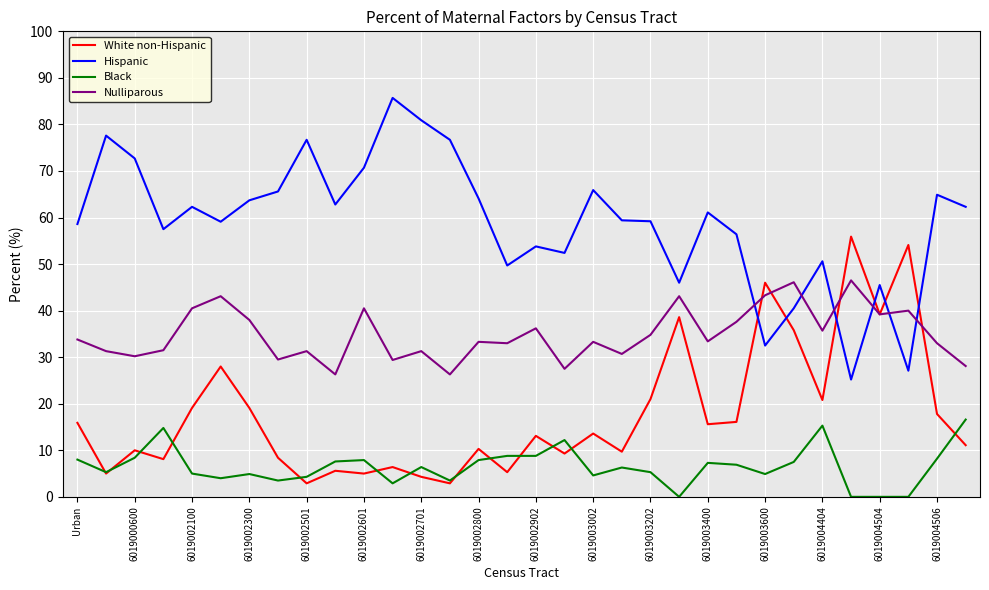

List the series in order of their peak value, highest first.

Hispanic, White non-Hispanic, Nulliparous, Black